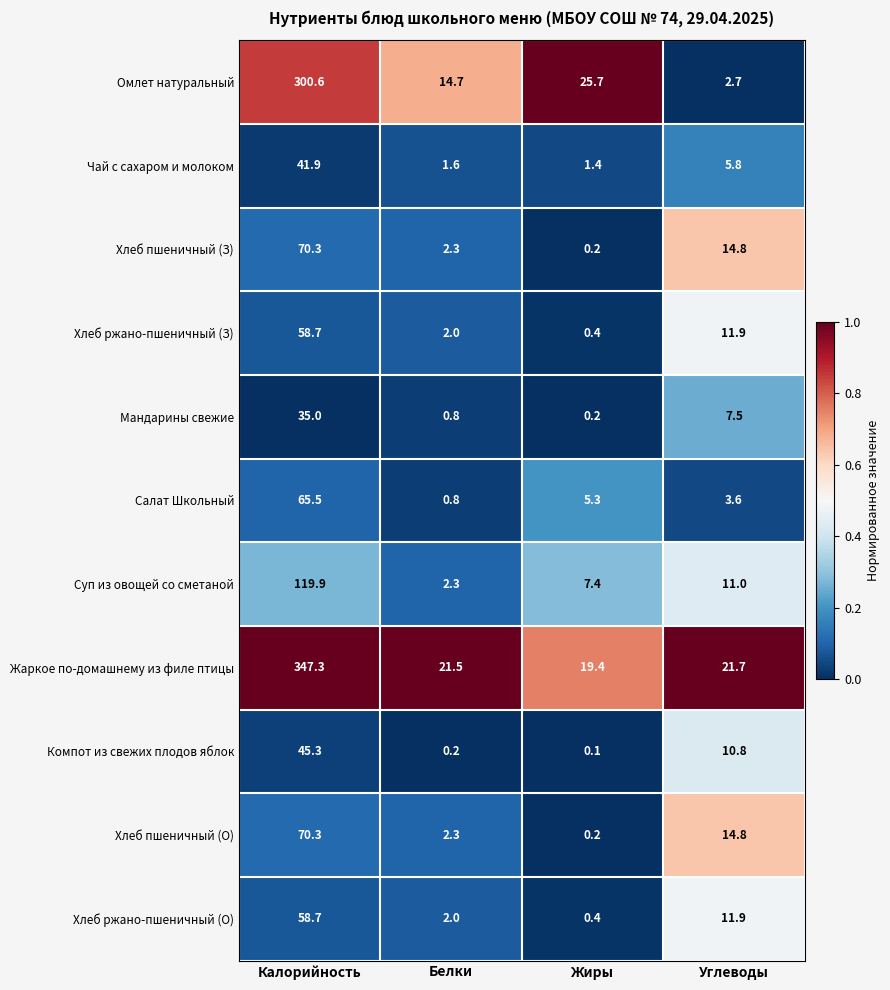

Which series has the widest spread of values?

Жаркое по-домашнему из филе птицы